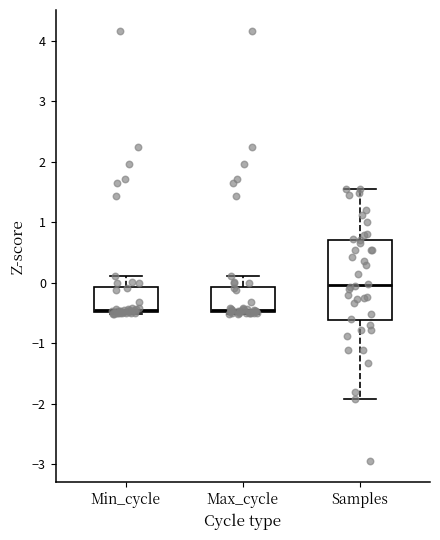

Which box's median line is the highest?

Samples